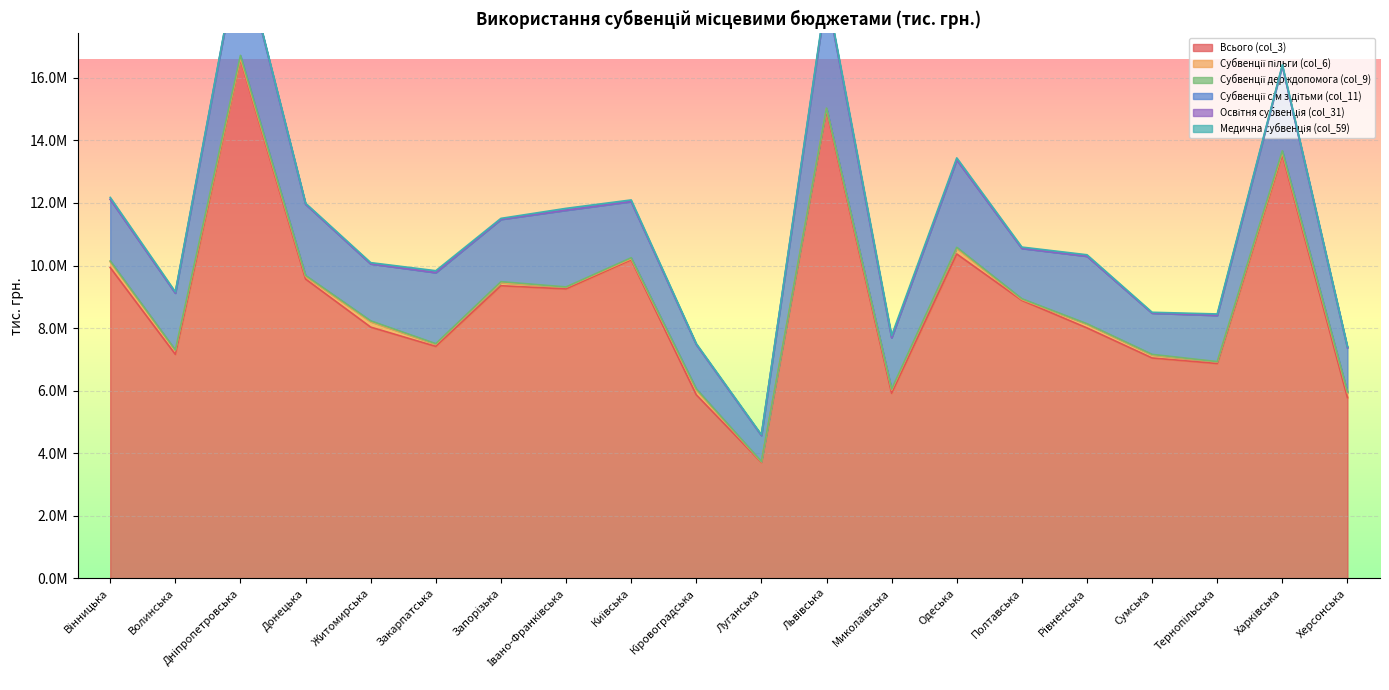

Rank the categories by Субвенції пільги (col_6) value from highest to lowest.

Вінницька, Одеська, Житомирська, Кіровоградська, Херсонська, Волинська, Рівненська, Миколаївська, Запорізька, Сумська, Донецька, Харківська, Закарпатська, Львівська, Івано-Франківська, Тернопільська, Дніпропетровська, Київська, Полтавська, Луганська